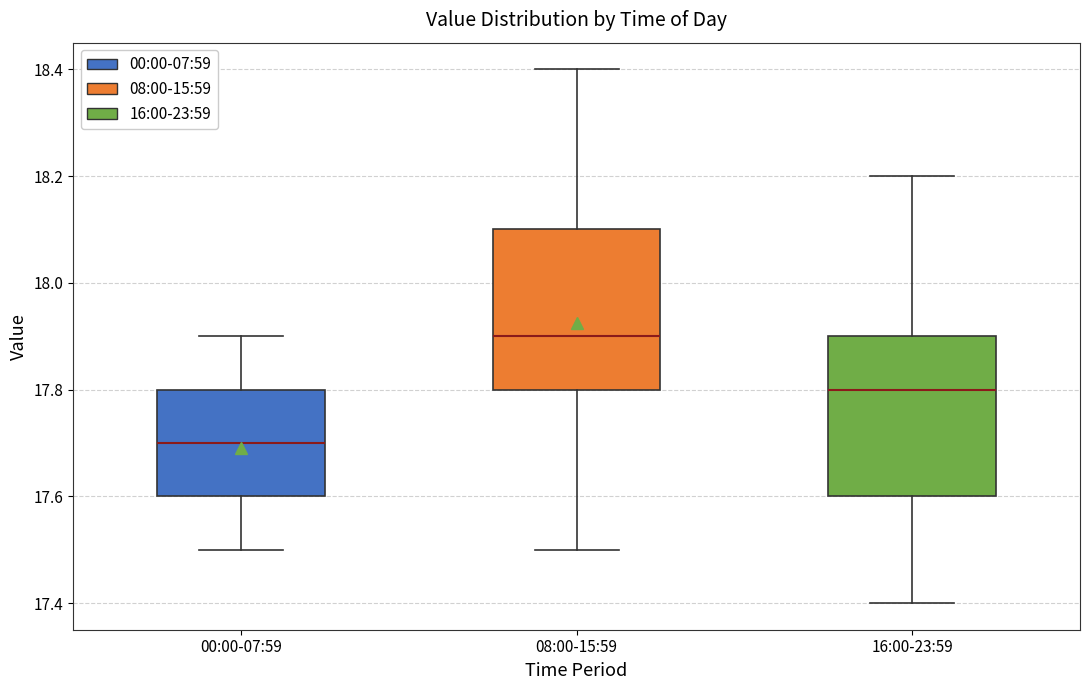

Which box's median line is the lowest?

00:00-07:59